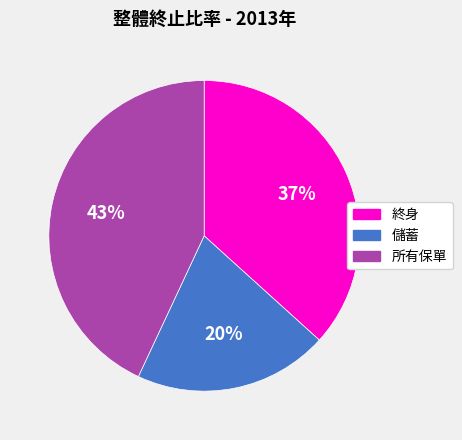

Between 儲蓄 and 終身, which is larger?

終身